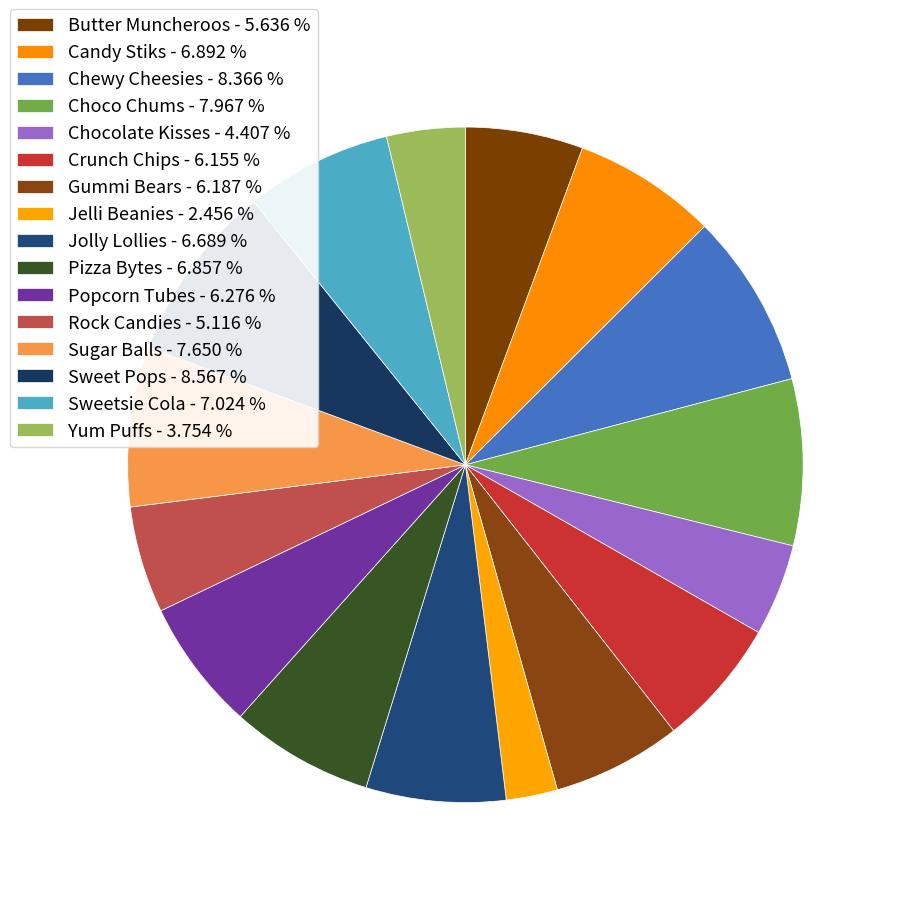

How many segments does this pie chart have?

16